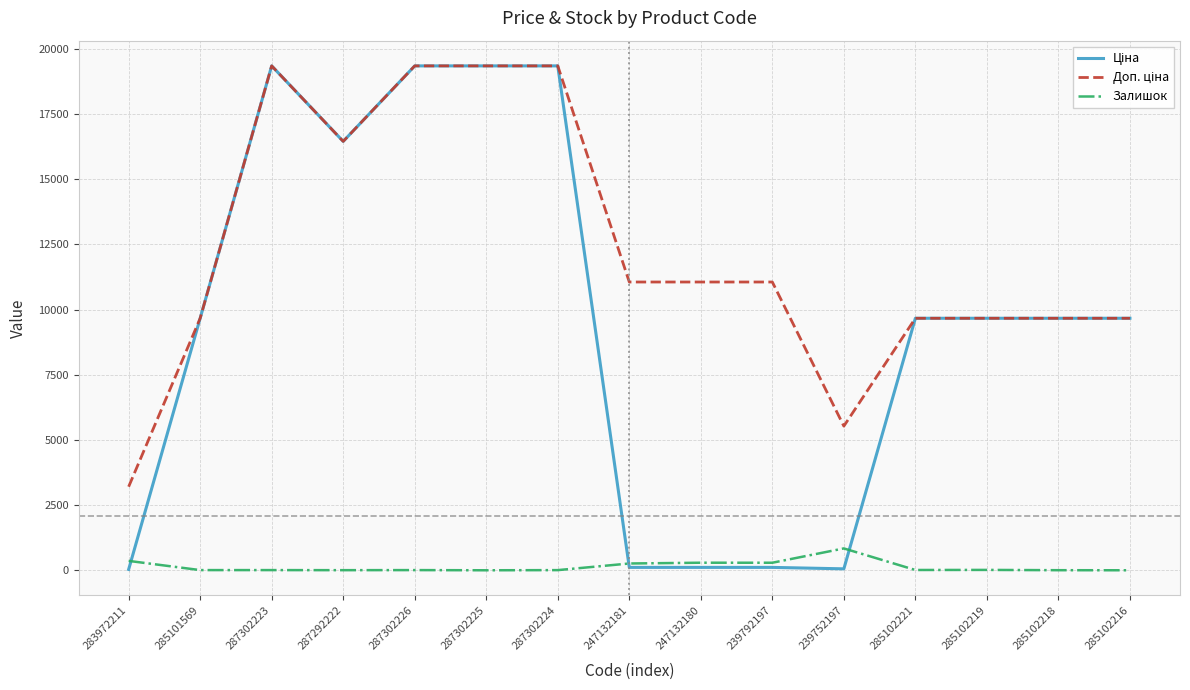

At which label does Залишок reach its peak?

239752197